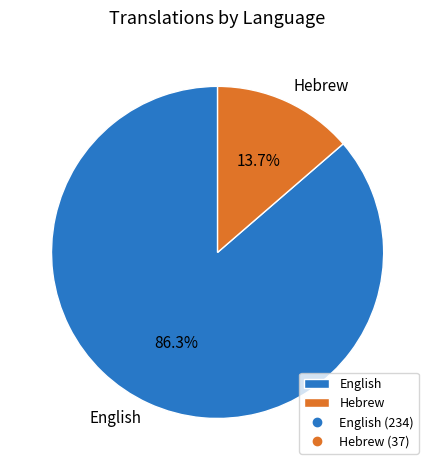

Combined, what portion of the pie is Hebrew and English?

100.0%